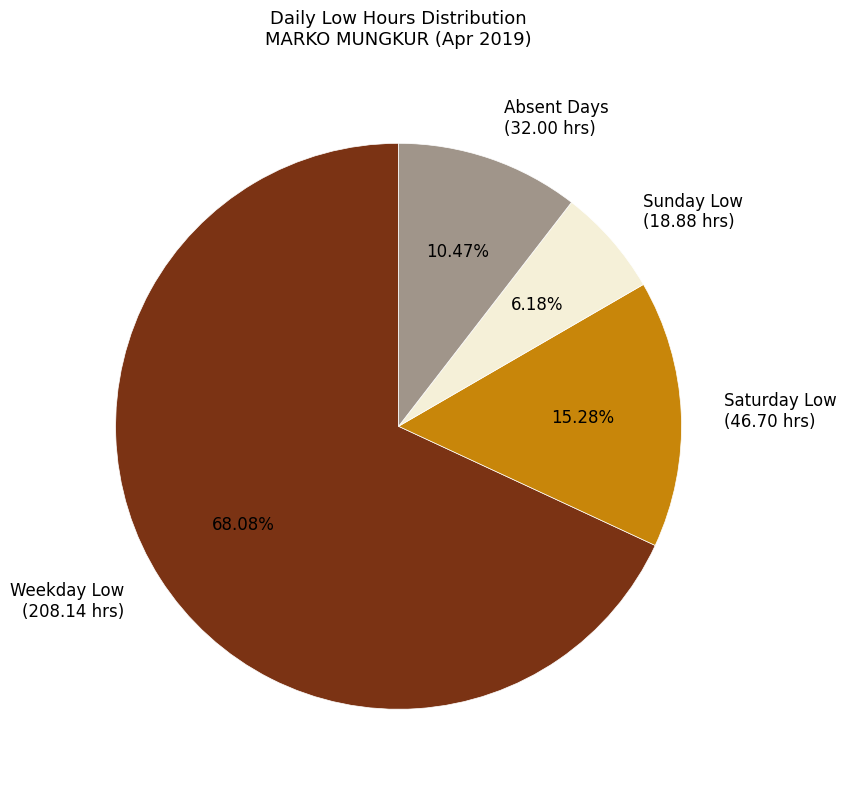

Between Weekday Low (208.14 hrs) and Saturday Low (46.70 hrs), which is larger?

Weekday Low (208.14 hrs)